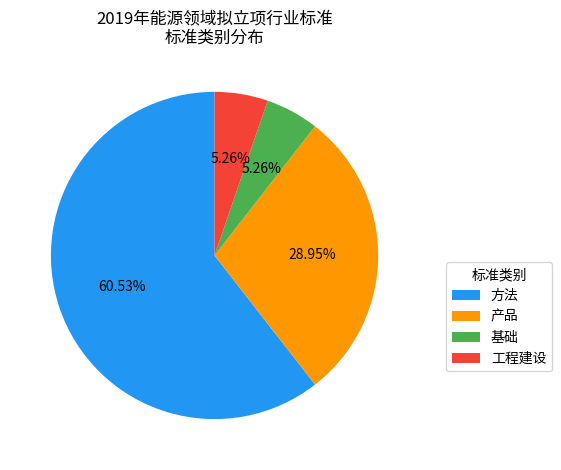

Which category has the biggest portion of the pie?

方法